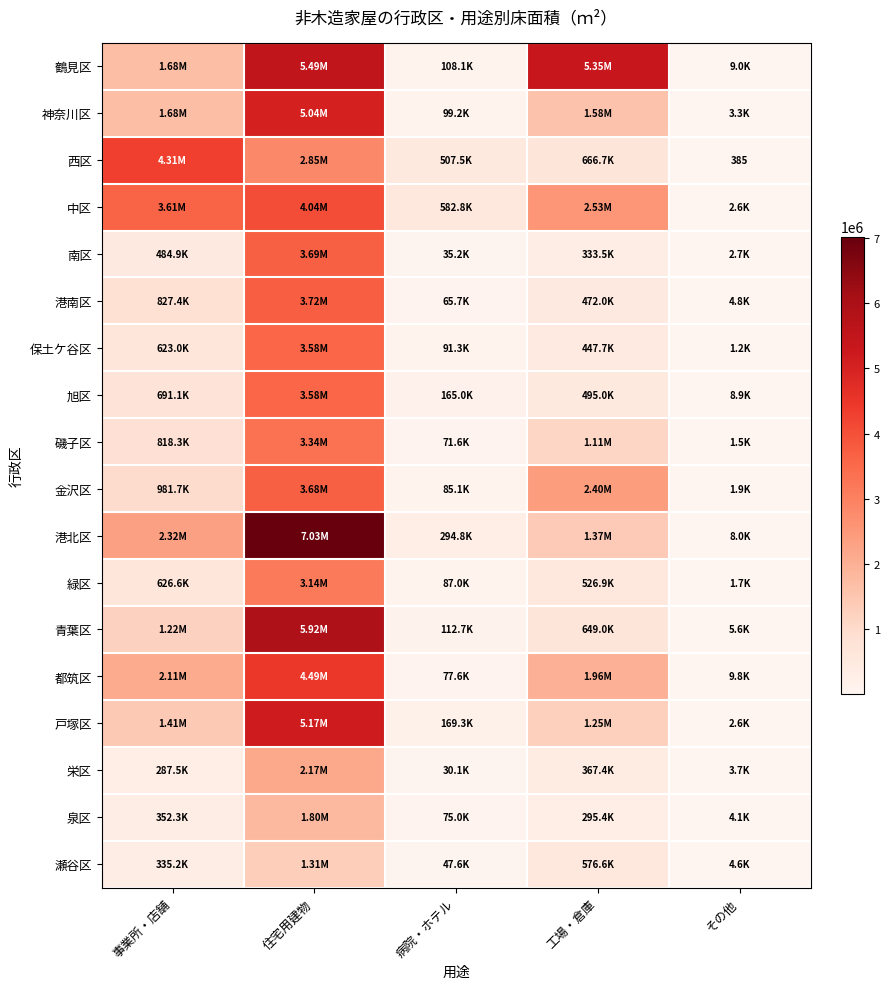

Which series changed the most between 事業所・店舗 and 住宅用建物?

港北区